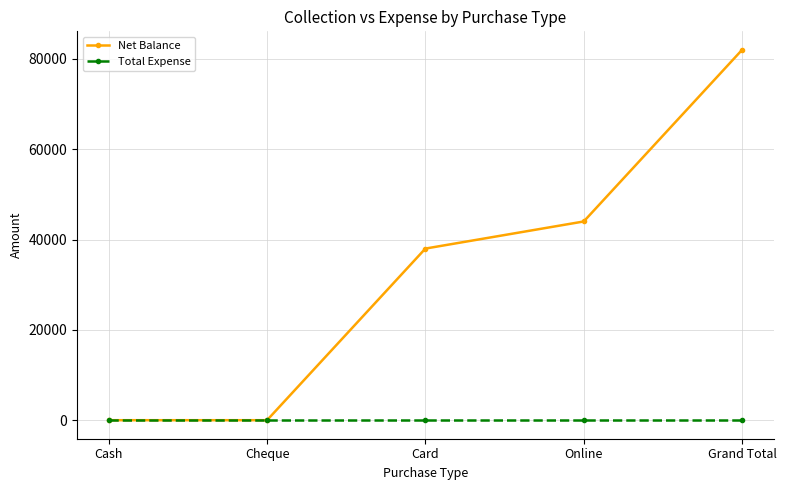

What position from the right is Cash?

5